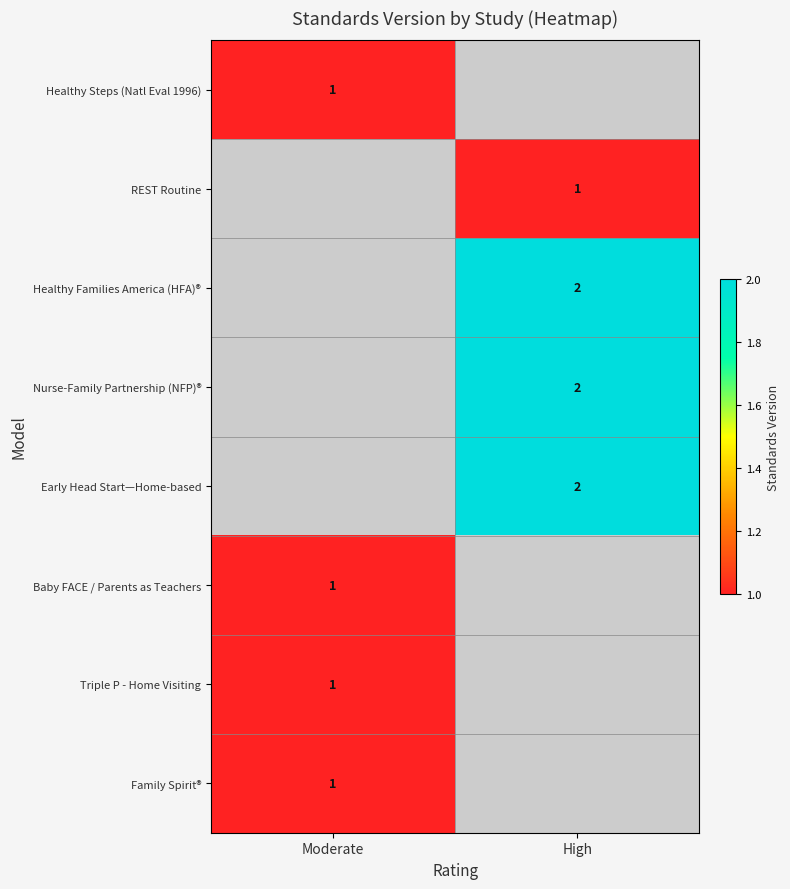

True or false: Healthy Steps (Natl Eval 1996) has a value of 0.2 at Moderate.

False